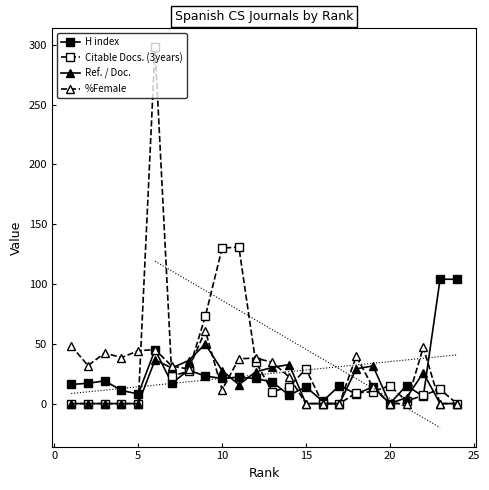

How many positive values does the Ref. / Doc. series have?

13